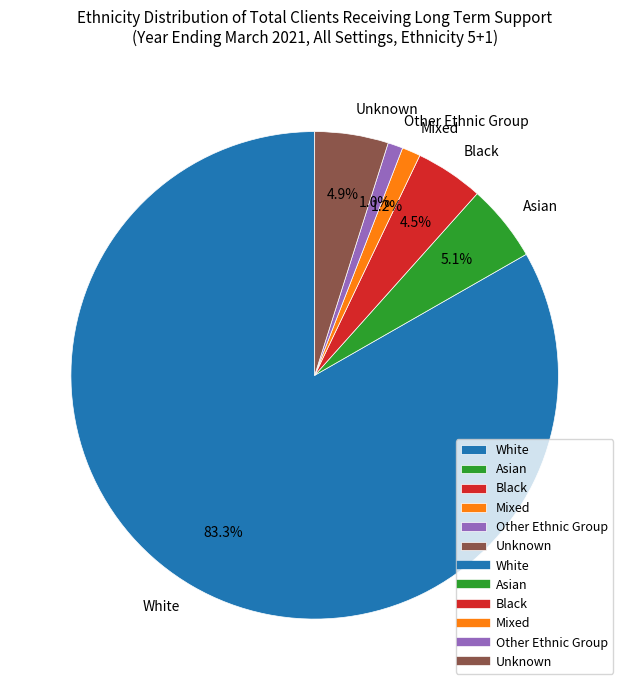

Does Mixed represent more than half of the total?

No